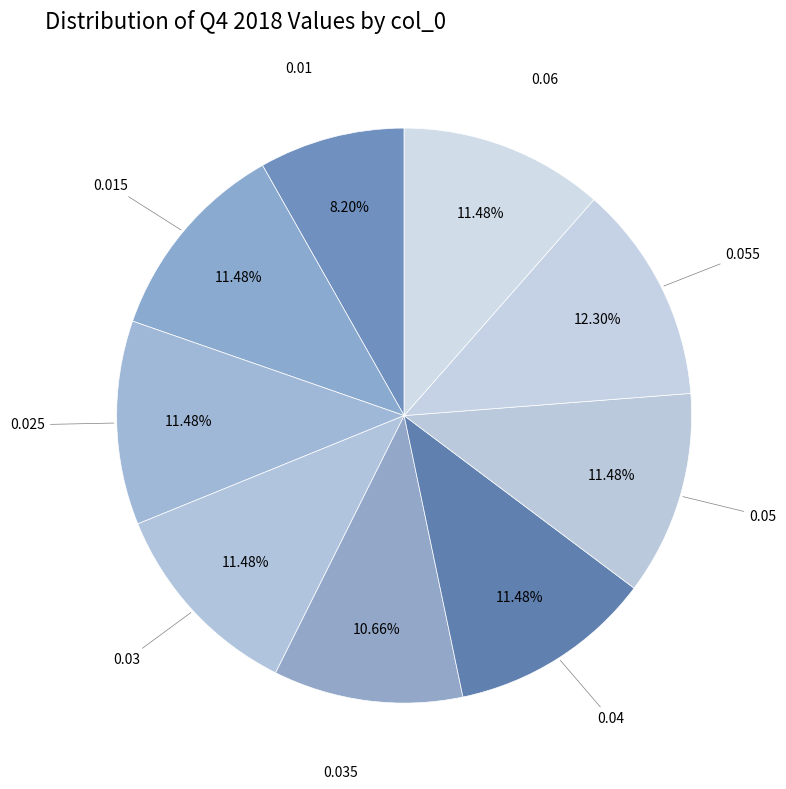

Count the number of slices in the pie.

9